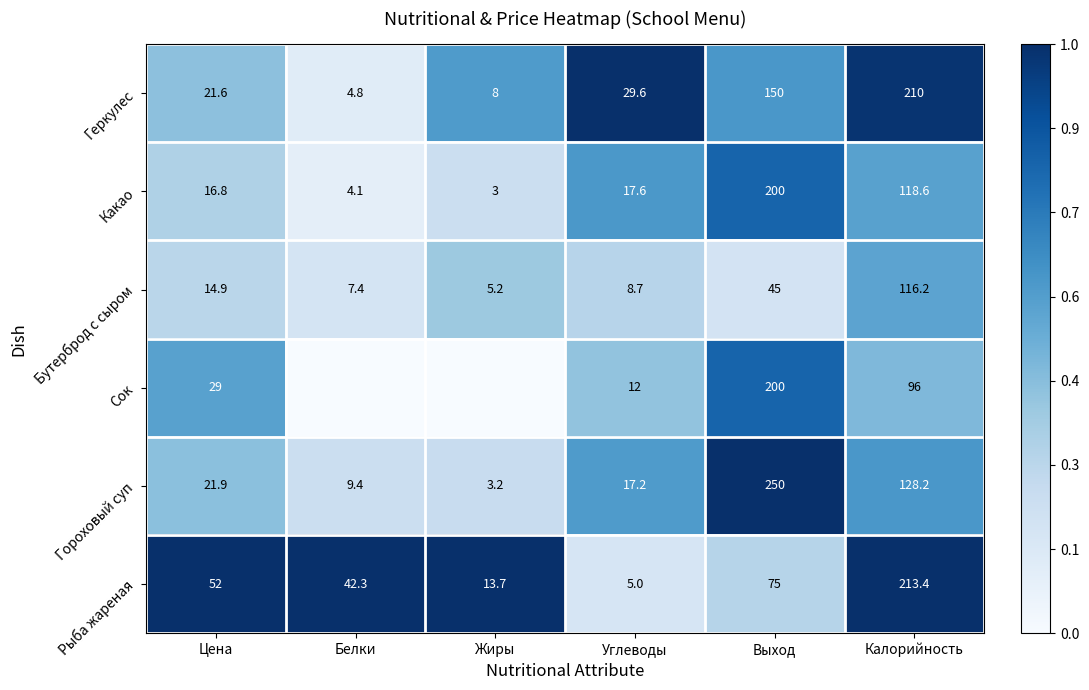

Rank the series at Цена from highest to lowest value.

Рыба жареная, Сок, Гороховый суп, Геркулес, Какао, Бутерброд с сыром